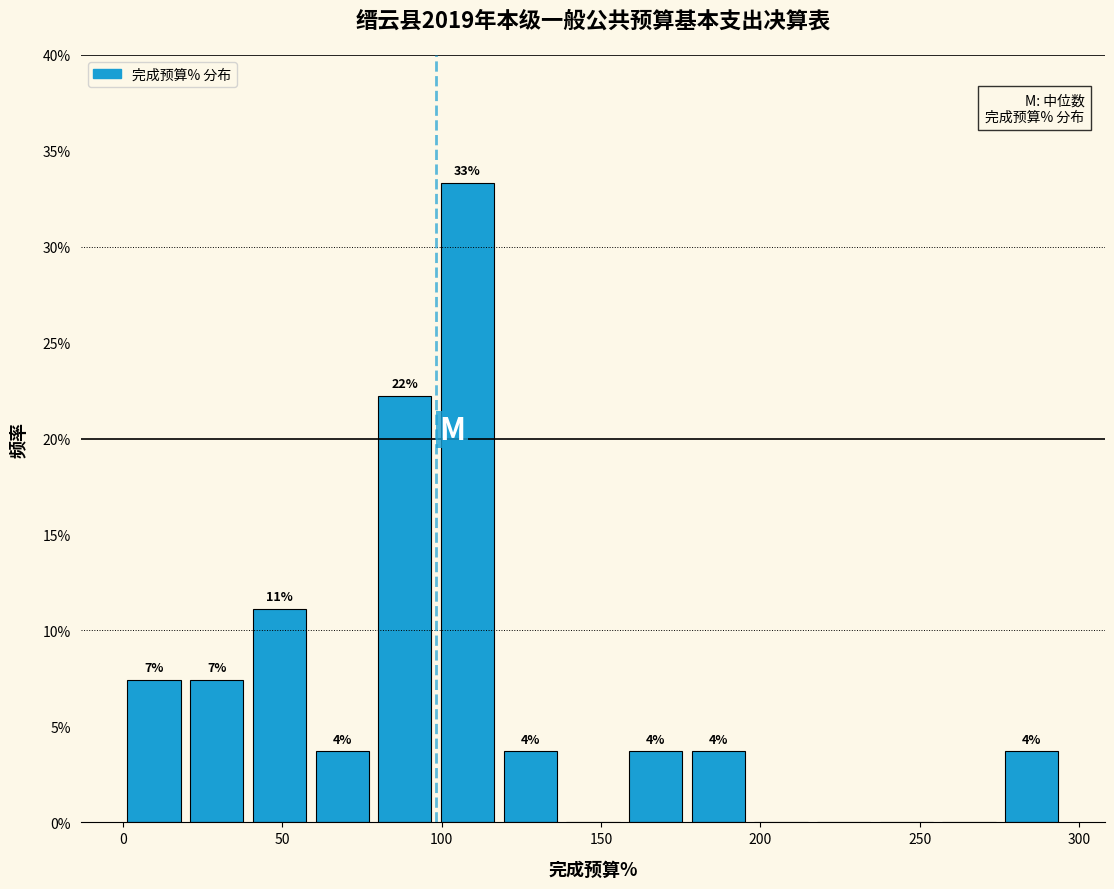

Read against the x-axis, roughly where is the centre of the tallest bar?

110